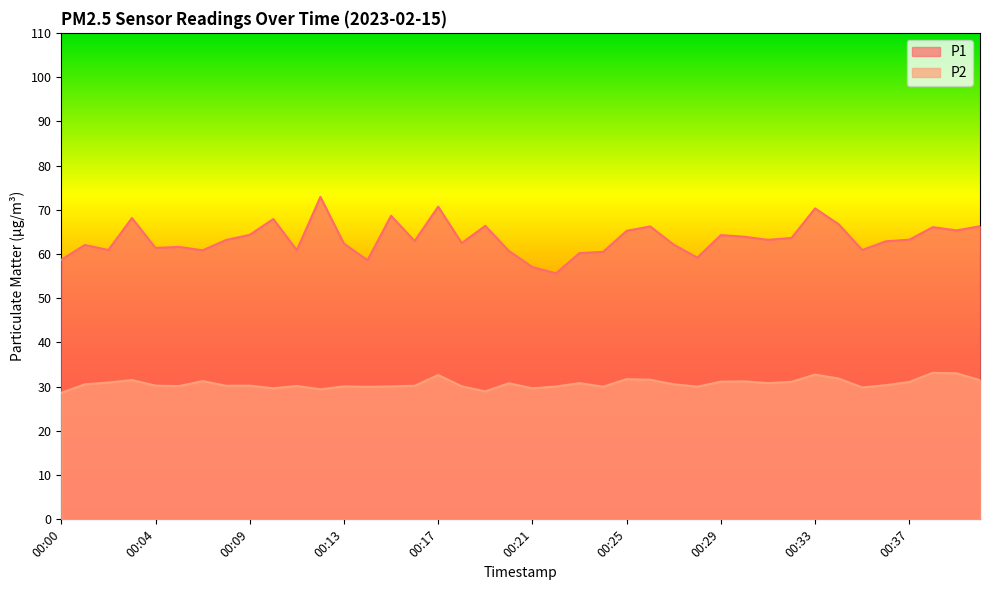

Read the P2 value at 00:12.

29.4